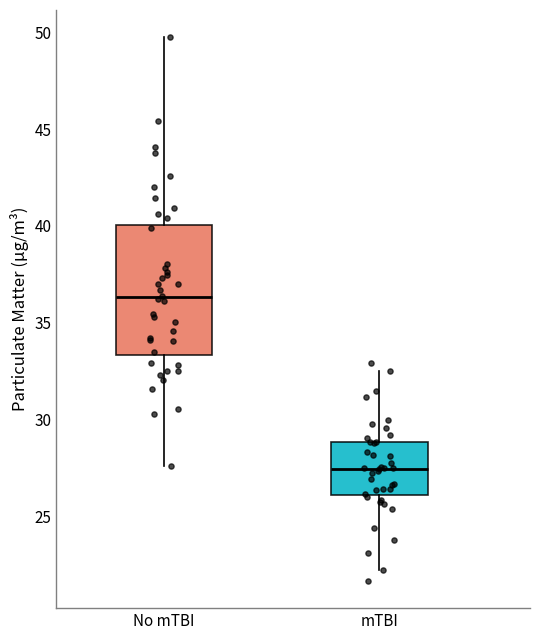

Reading left to right, read every box against the y-axis: the position of its median line, the range the box covers, and the ends of its whiskers. The values are not printed on the chart, so give them approximately, as read against the axis.

No mTBI: median 36.5, box 33.5 to 40.0, whiskers 27.5 to 50.0
mTBI: median 27.5, box 26.0 to 29.0, whiskers 22.0 to 32.5